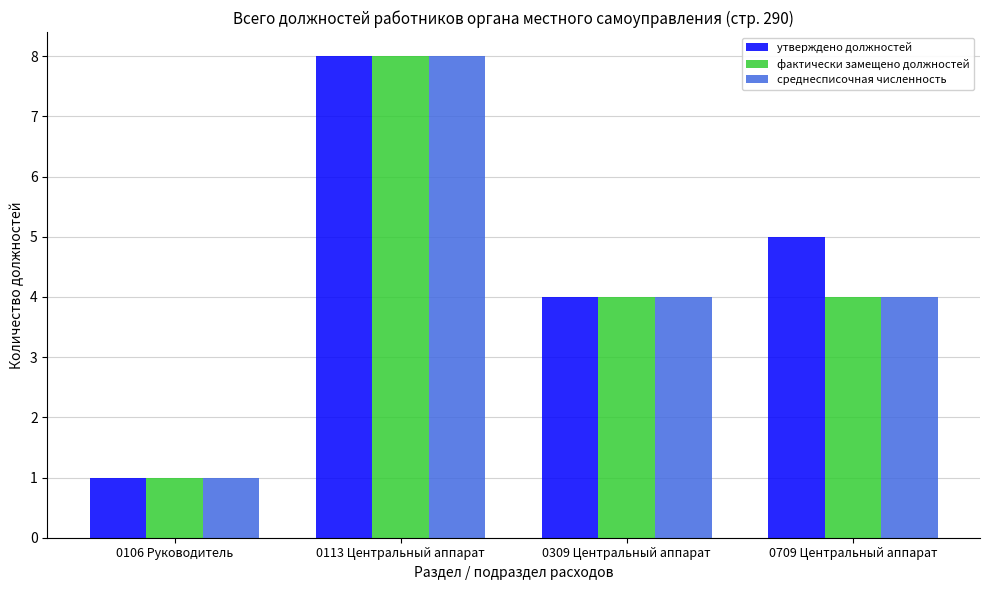

Between 0309 Центральный аппарат and 0709 Центральный аппарат, which series saw the biggest shift?

утверждено должностей